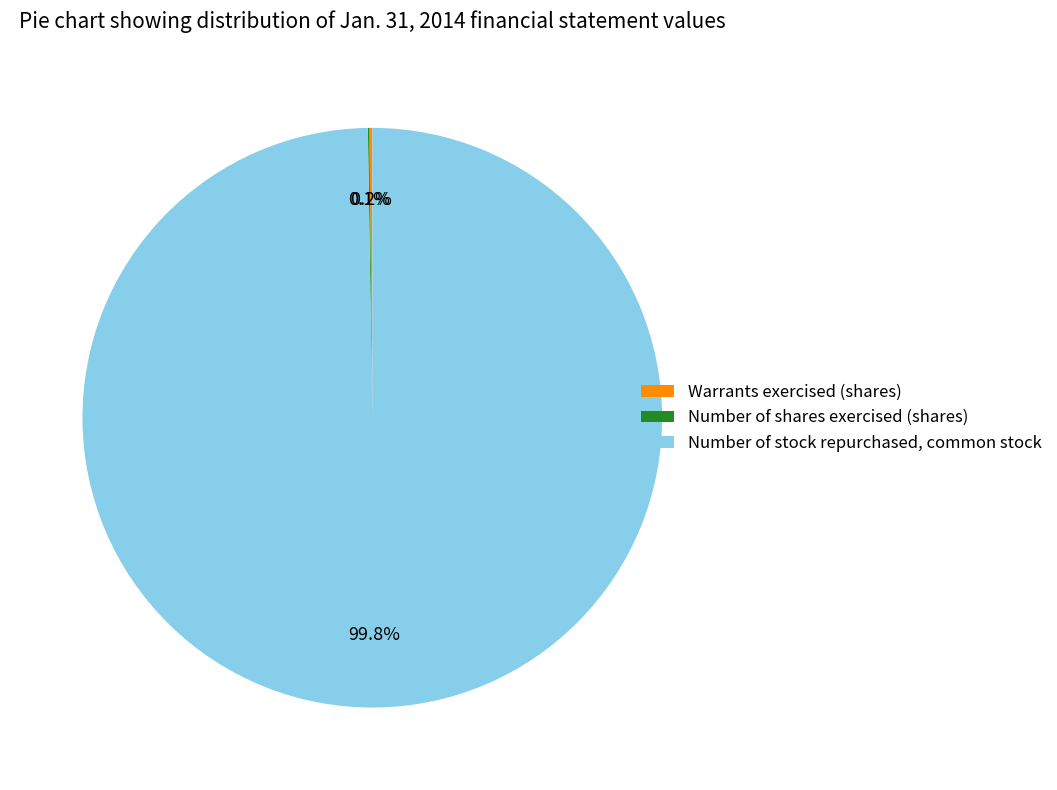

Which category accounts for the majority?

Number of stock repurchased, common stock